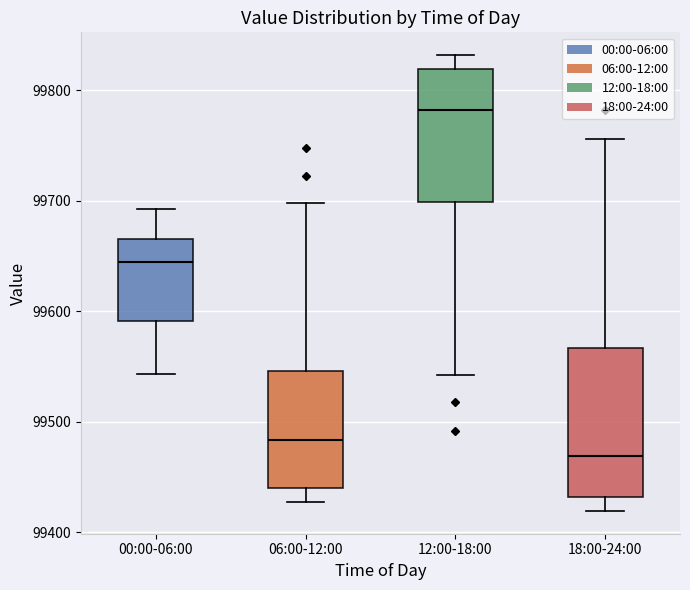

Reading left to right, read every box against the y-axis: the position of its median line, the range the box covers, and the ends of its whiskers. The values are not printed on the chart, so give them approximately, as read against the axis.

00:00-06:00: median 99640, box 99590 to 99670, whiskers 99540 to 99690
06:00-12:00: median 99480, box 99440 to 99550, whiskers 99430 to 99700
12:00-18:00: median 99780, box 99700 to 99820, whiskers 99540 to 99830
18:00-24:00: median 99470, box 99430 to 99570, whiskers 99420 to 99760